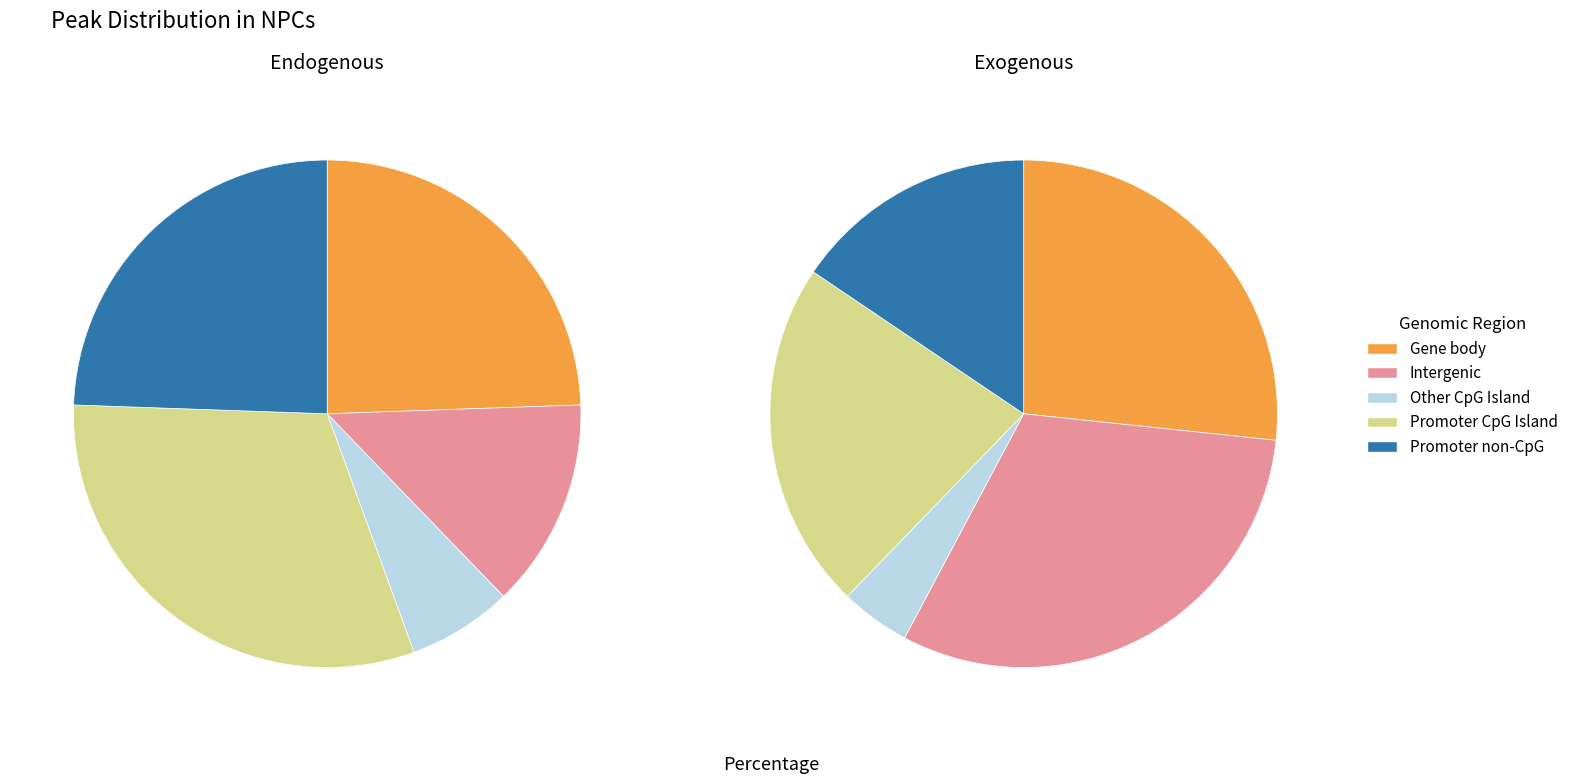

Does any single category account for the majority?

No